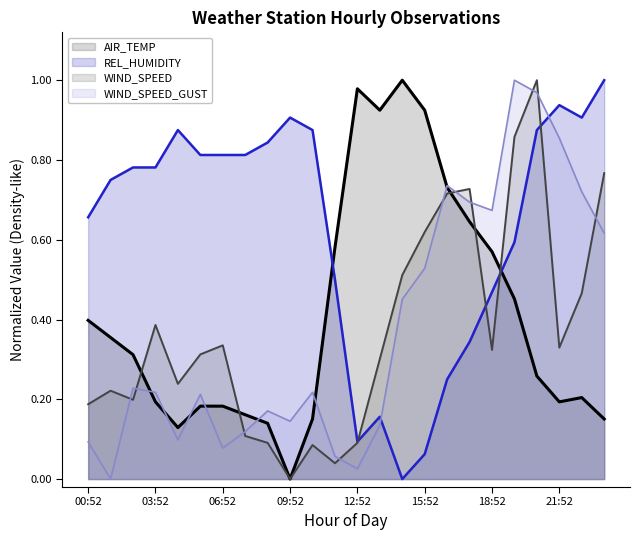

What are all the series names shown in the legend?

AIR_TEMP (line), REL_HUMIDITY (line), WIND_SPEED (line), WIND_SPEED_GUST (line)